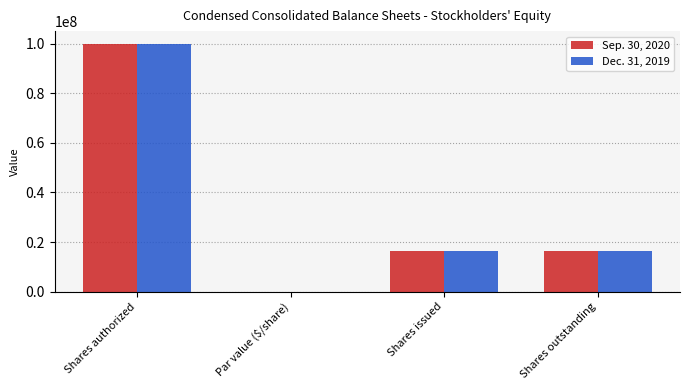

At which category is the sum across all series the highest?

Shares authorized